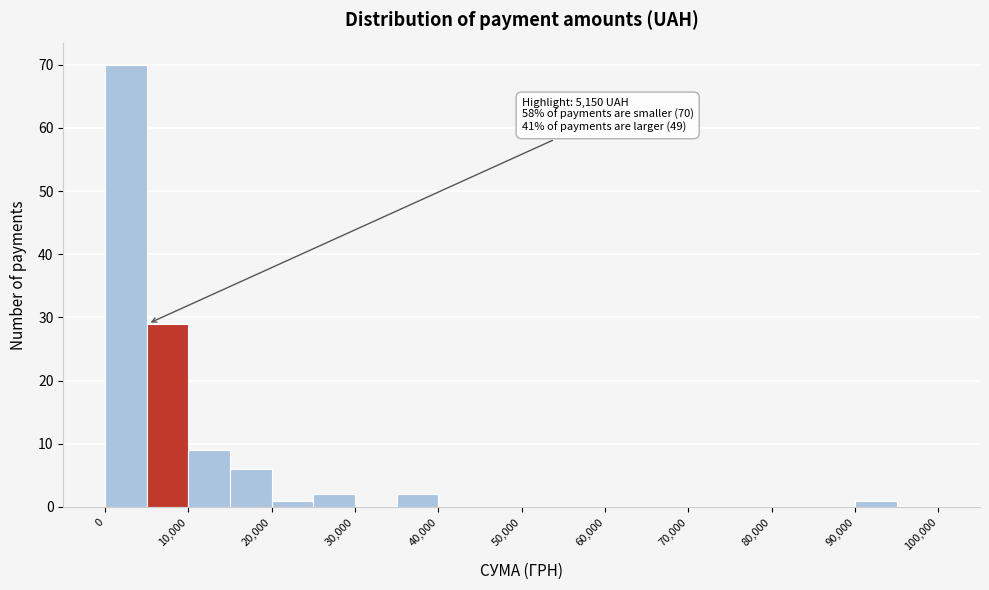

Which range on the x-axis has the tallest bar?

0 to 5000